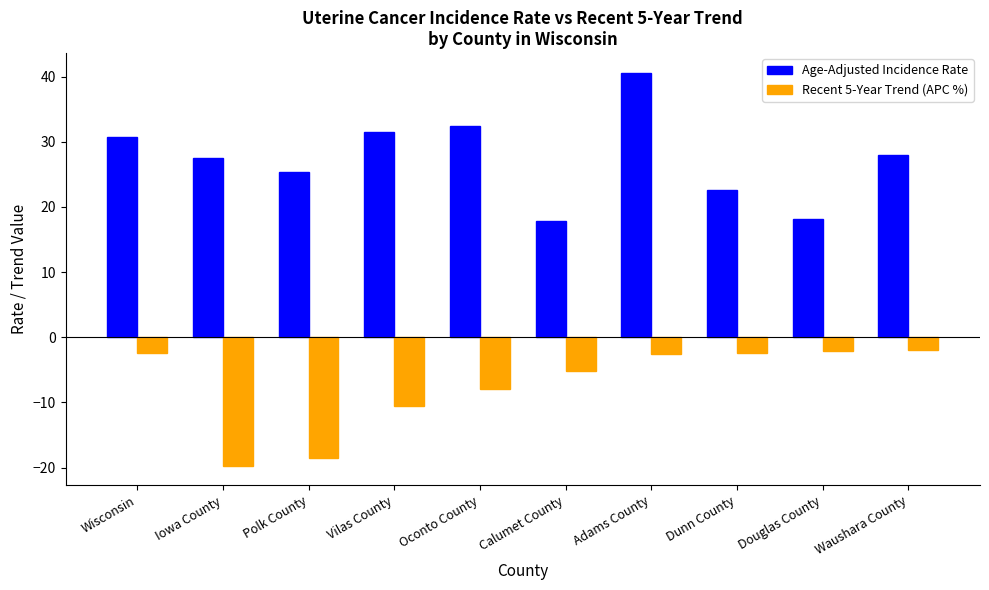

What is the total value across all series at Adams County?

38.0